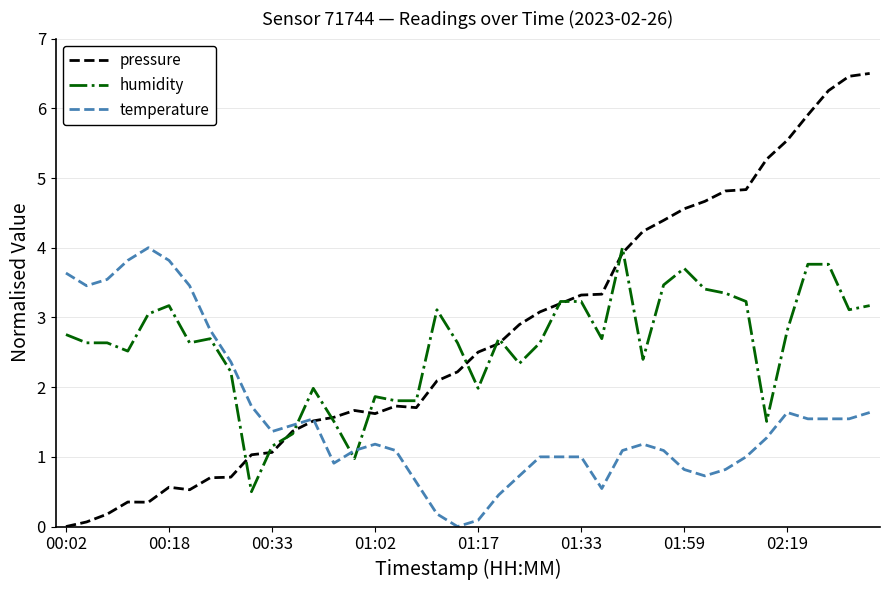

After their last crossing, which series has the higher values: pressure or temperature?

pressure